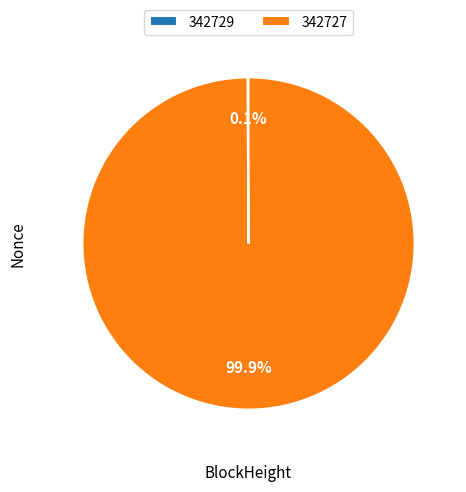

Is there a majority slice in this chart?

Yes